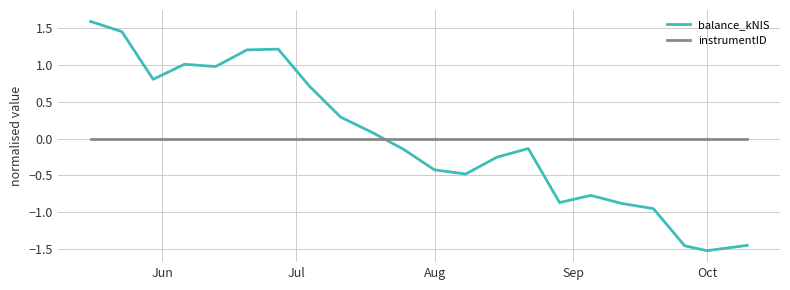

Which series has the largest range (max minus min)?

balance_kNIS